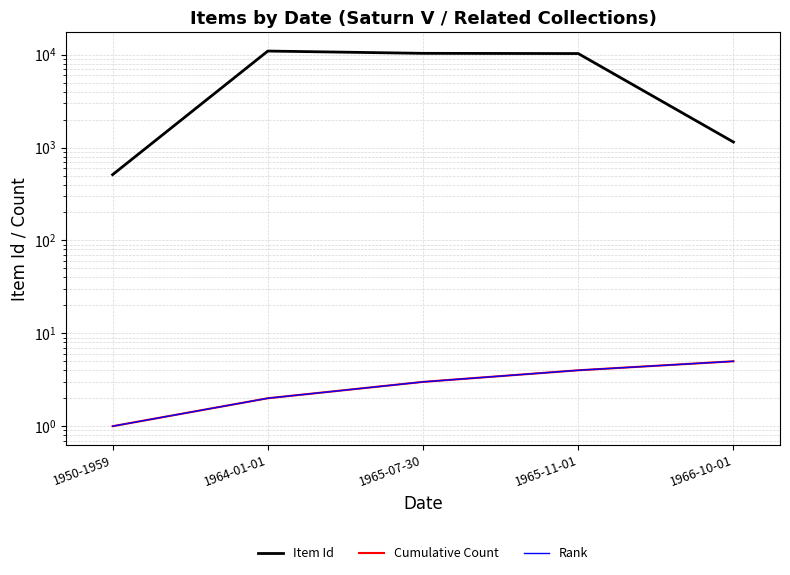

Rank the categories by Item Id value from highest to lowest.

1964-01-01, 1965-07-30, 1965-11-01, 1966-10-01, 1950-1959